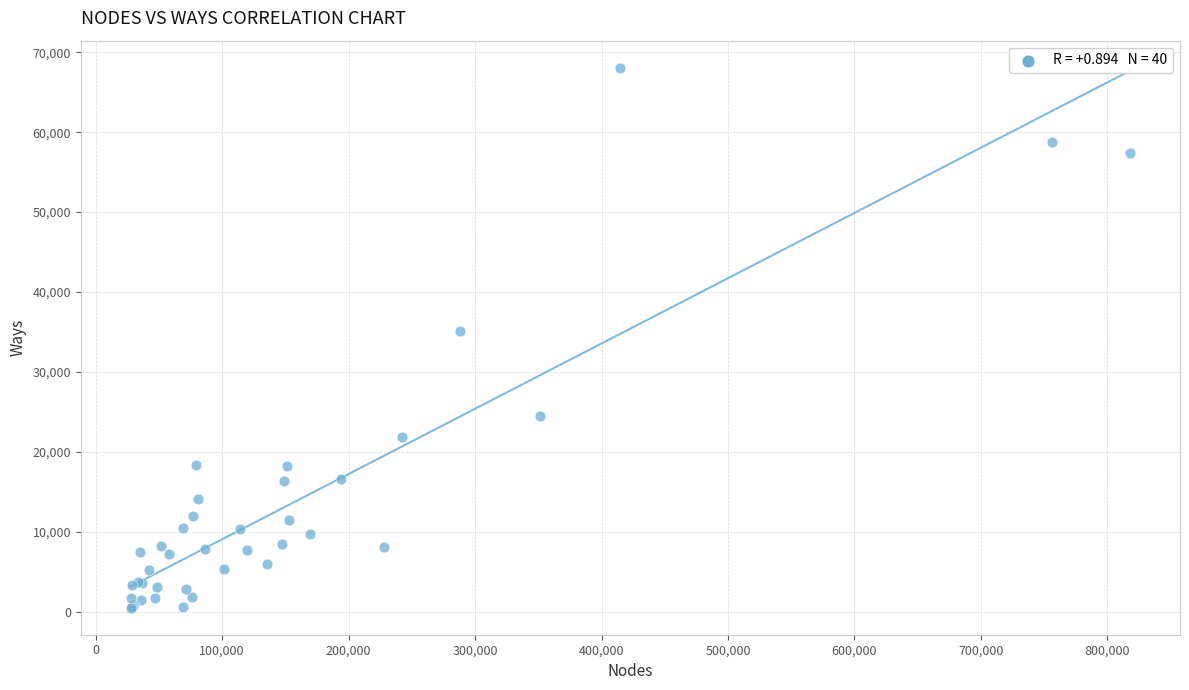

What Y value in the scatter plot is closest to 34291?

35154